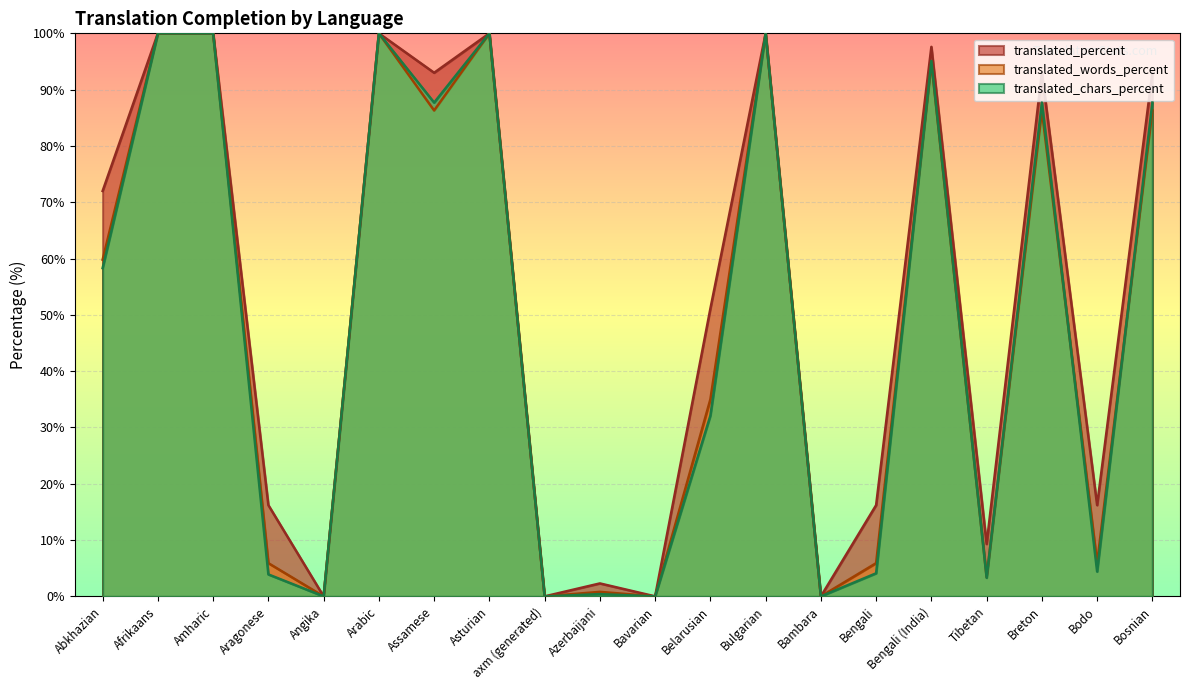

Which category has the highest value in the translated_chars_percent series?

Afrikaans